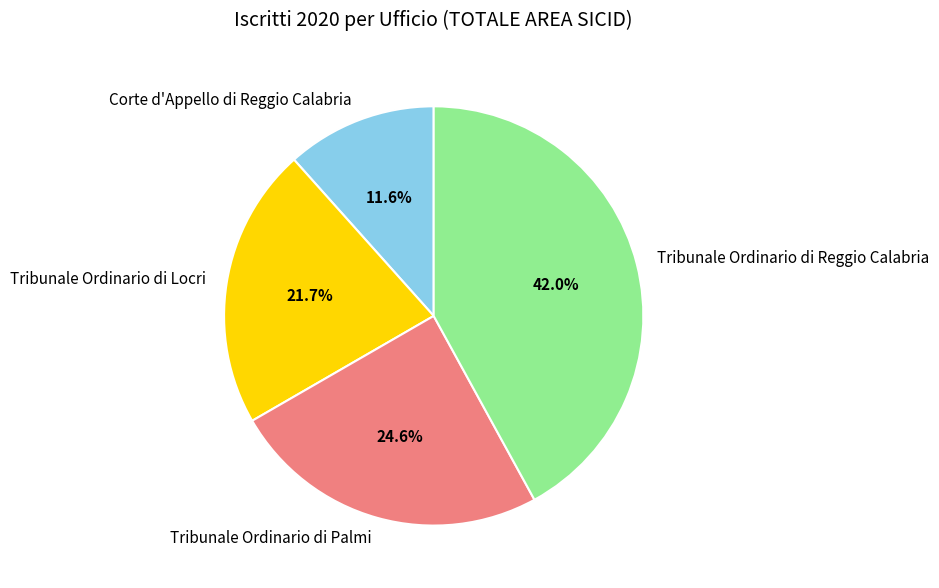

To the nearest percent, what is the combined percentage of Tribunale Ordinario di Locri and Corte d'Appello di Reggio Calabria?

33%